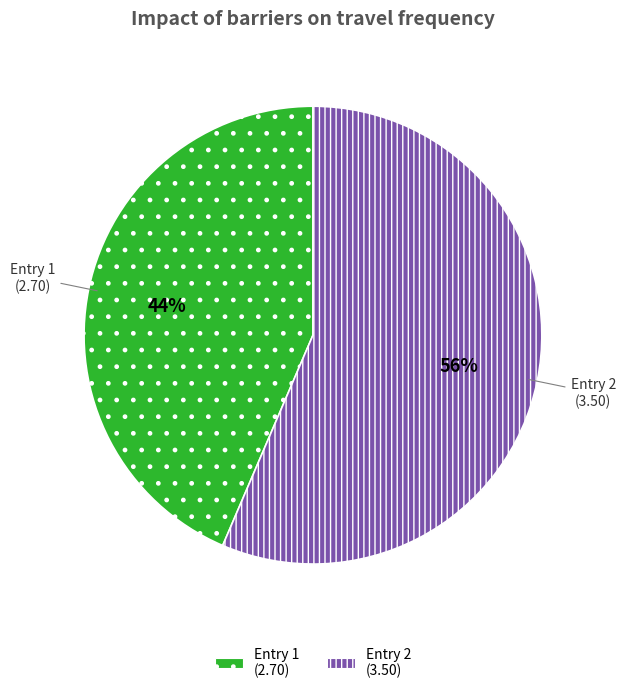

Is there a majority slice in this chart?

Yes